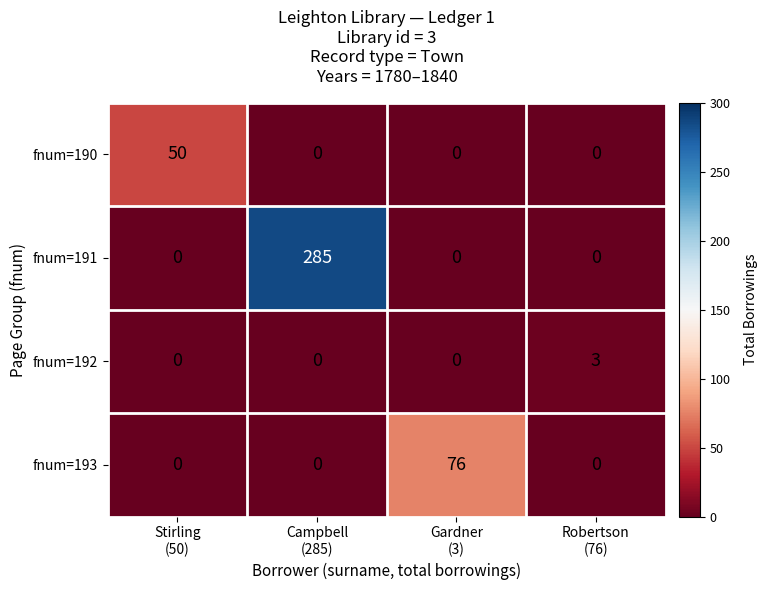

At which category is the sum across all series the highest?

Campbell
(285)